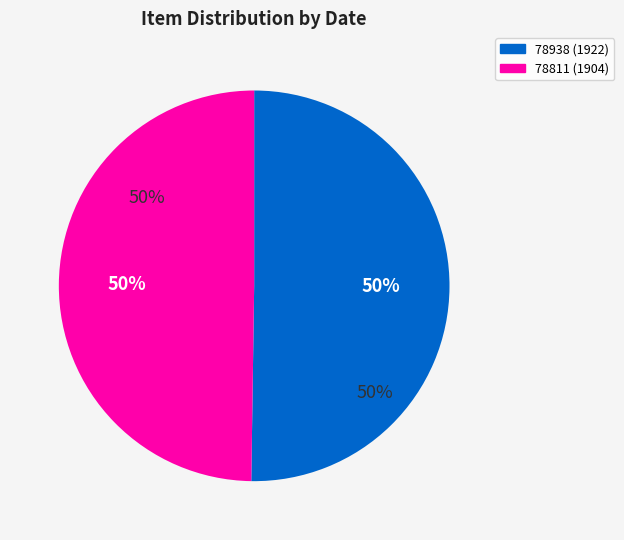

What is the largest slice in the pie chart?

78938